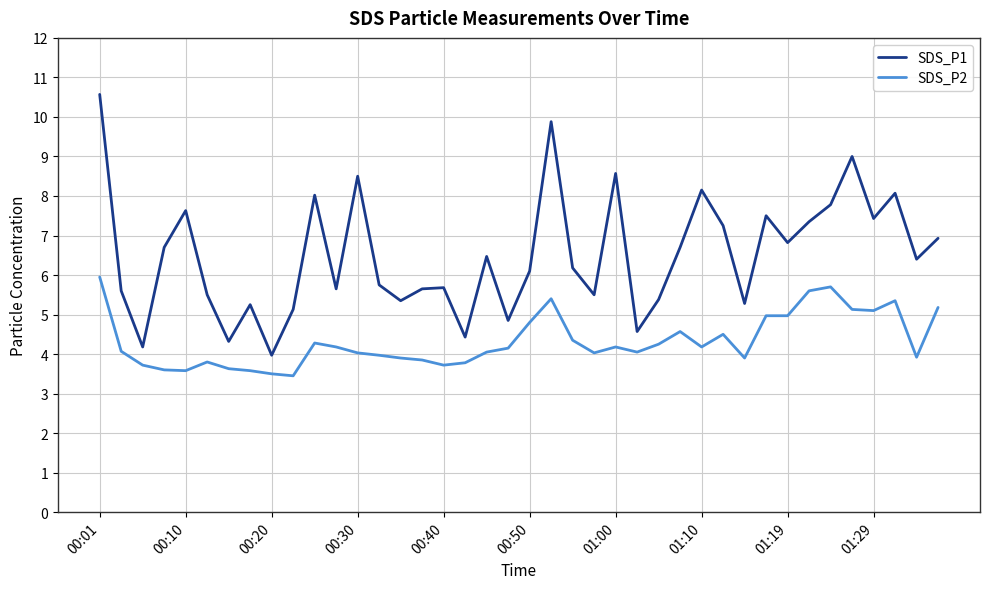

Which series has the widest spread of values?

SDS_P1